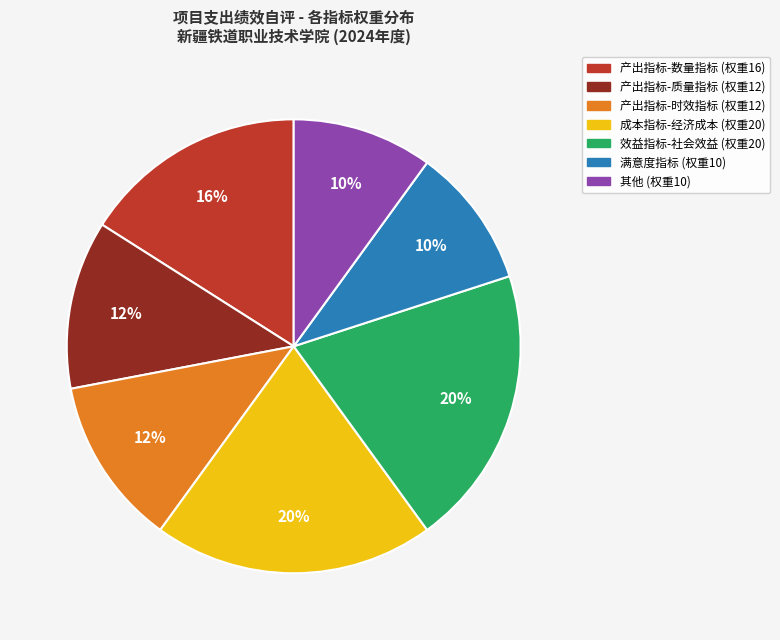

Is there any slice that represents more than half of the pie?

No